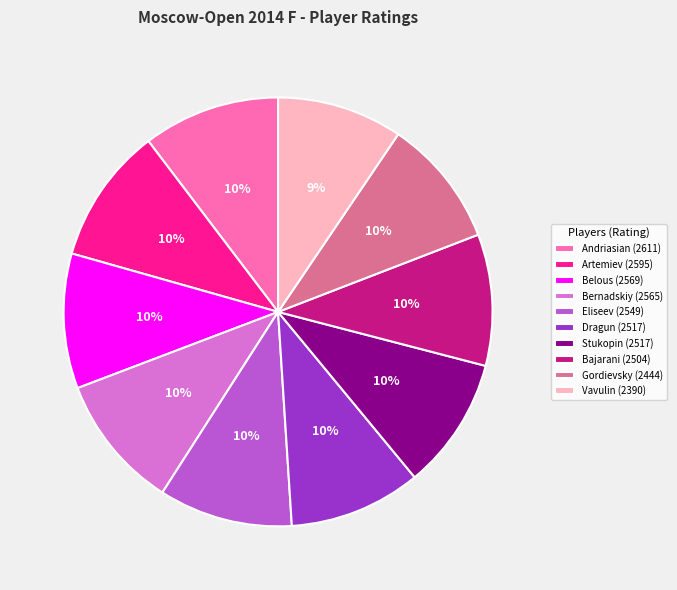

What percentage is the Eliseev (2549) slice, to the nearest percent?

10%